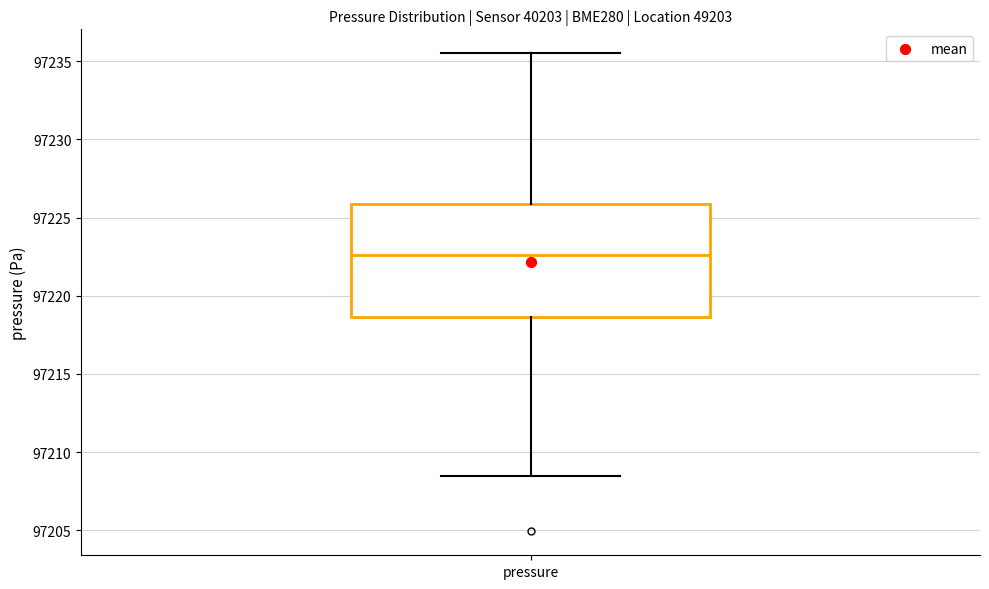

Transcribe this box plot: give where the median line is, the range the box spans, and where the two whiskers end, as read against the y-axis. The values are not printed on the chart, so give them approximately, as read against the axis.

median 97222.5, box 97218.5 to 97226.0, whiskers 97208.5 to 97235.5